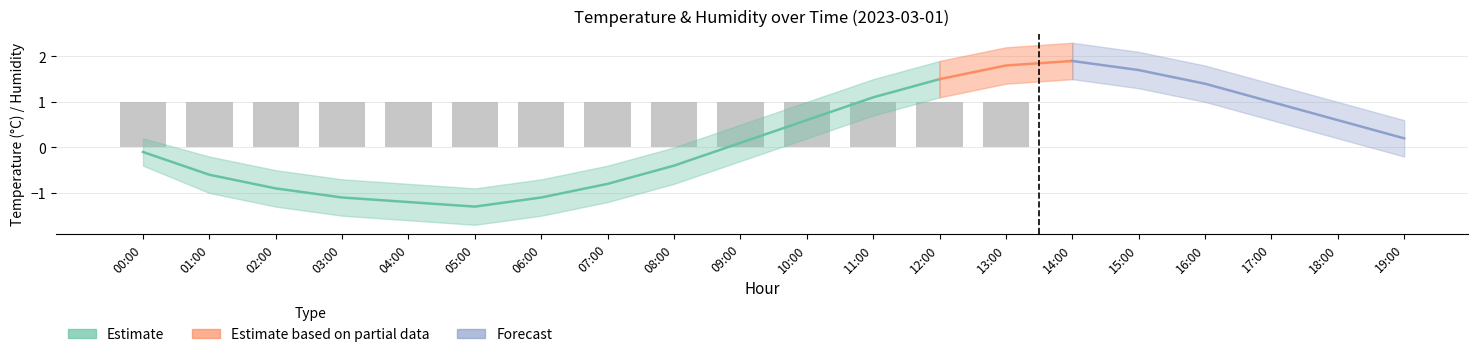

Is the value of humidity_lower at 09:00 greater than the value of temp_lower at 08:00?

Yes